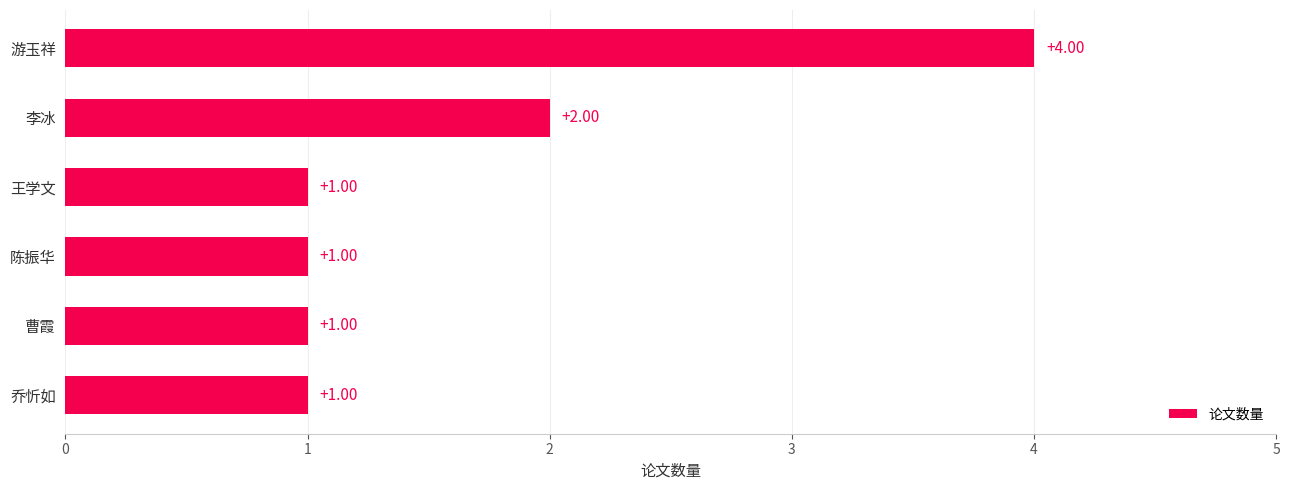

What is the label of the 6th bar from the top?

乔忻如